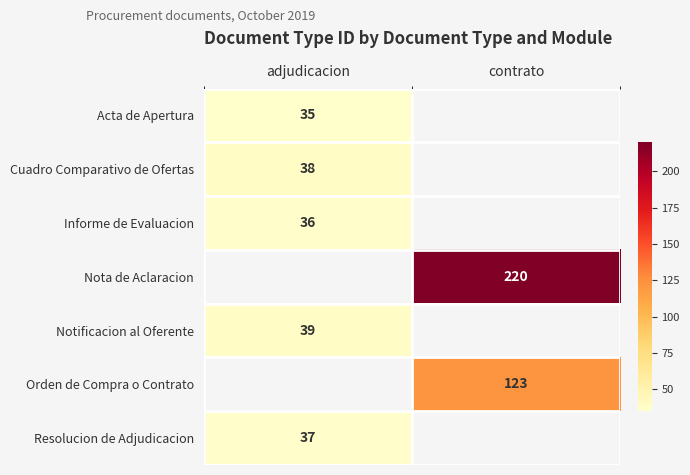

Is it true that Informe de Evaluacion equals 36 at adjudicacion?

True